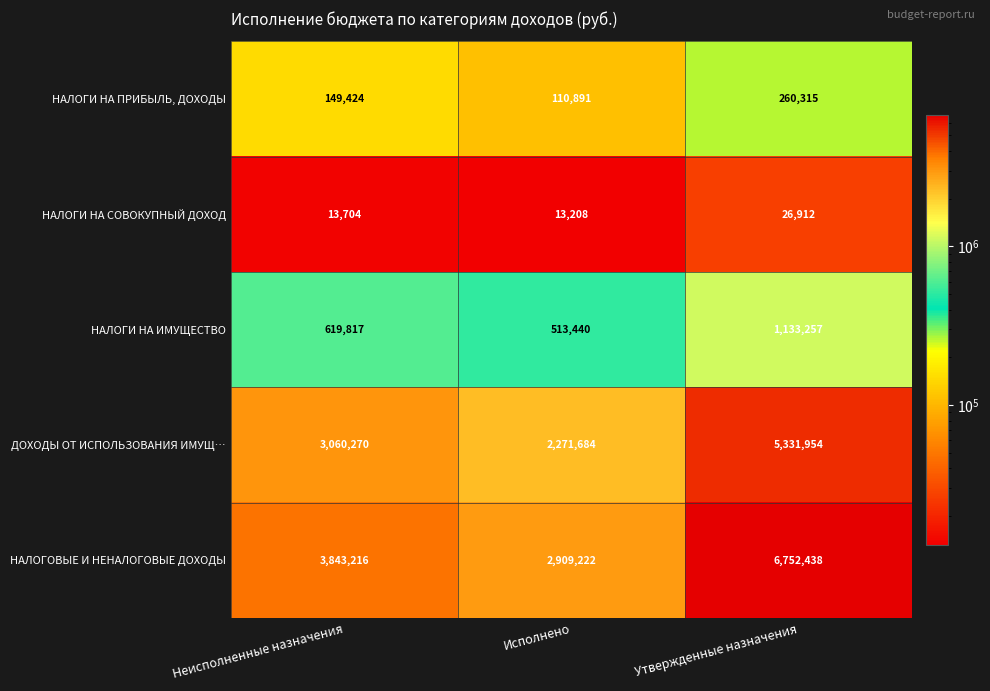

Count the number of data series in this chart.

5